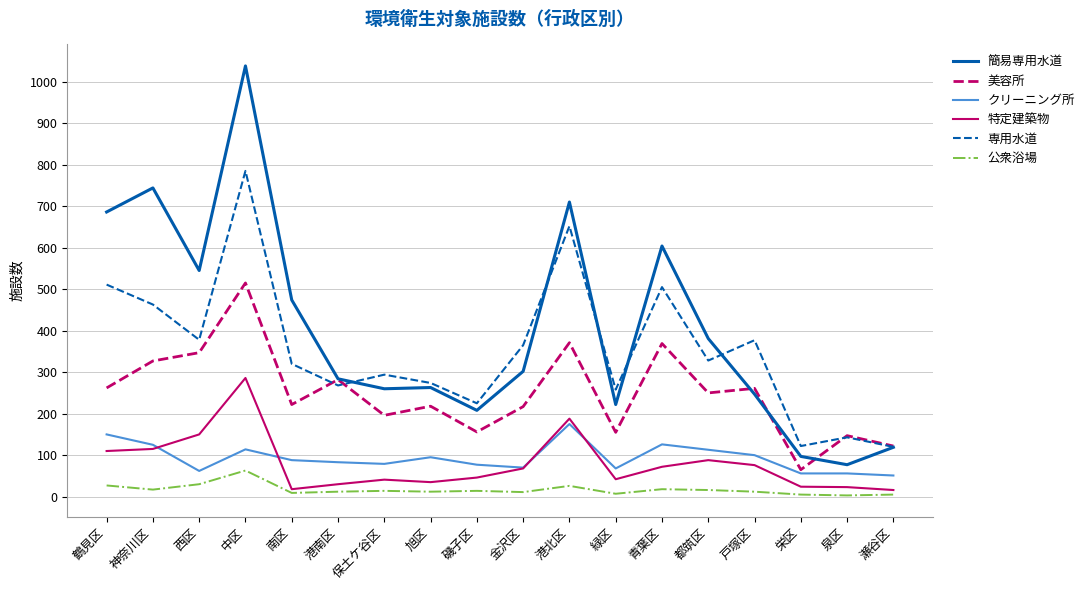

Is the value of 専用水道 at 西区 greater than the value of 簡易専用水道 at 瀬谷区?

Yes